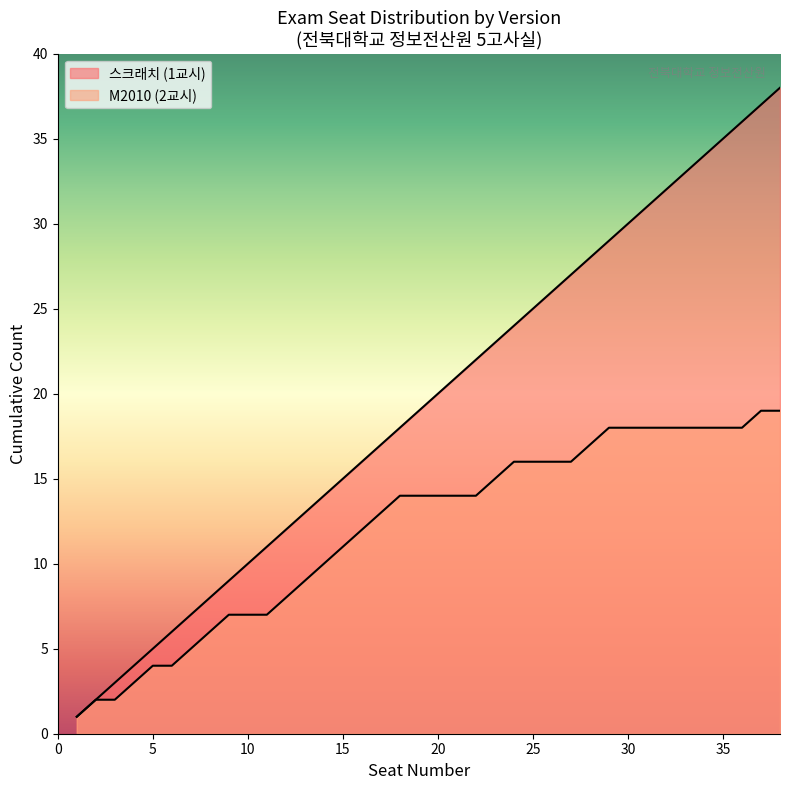

What is the difference between the second highest and second lowest values?

35